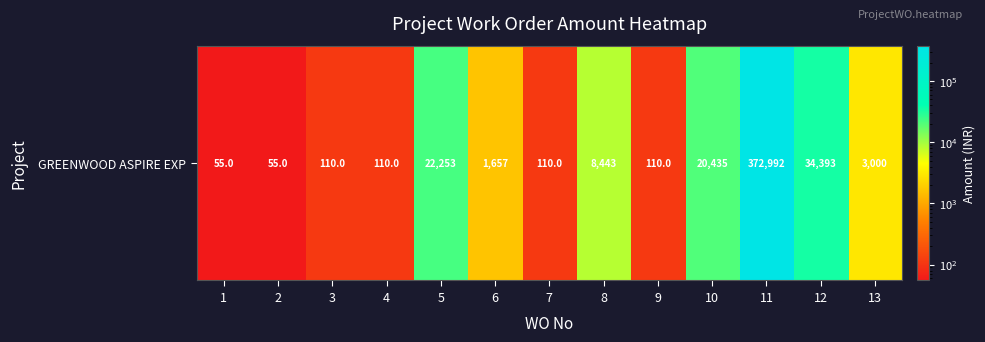

What is the approximate value at 1?

55.0